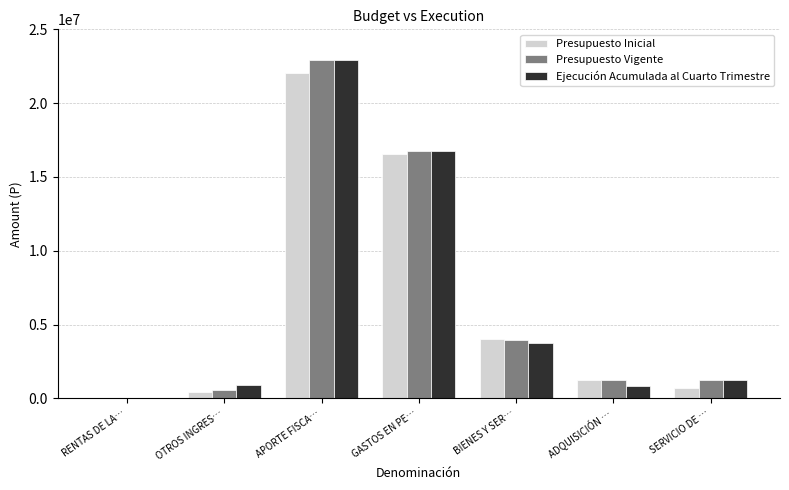

True or false: Presupuesto Vigente has a value of 582208 at OTROS INGRES….

True